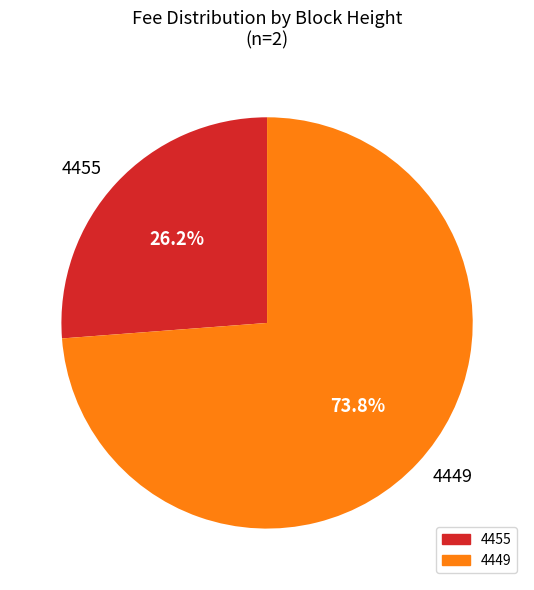

Which category has the biggest portion of the pie?

4449